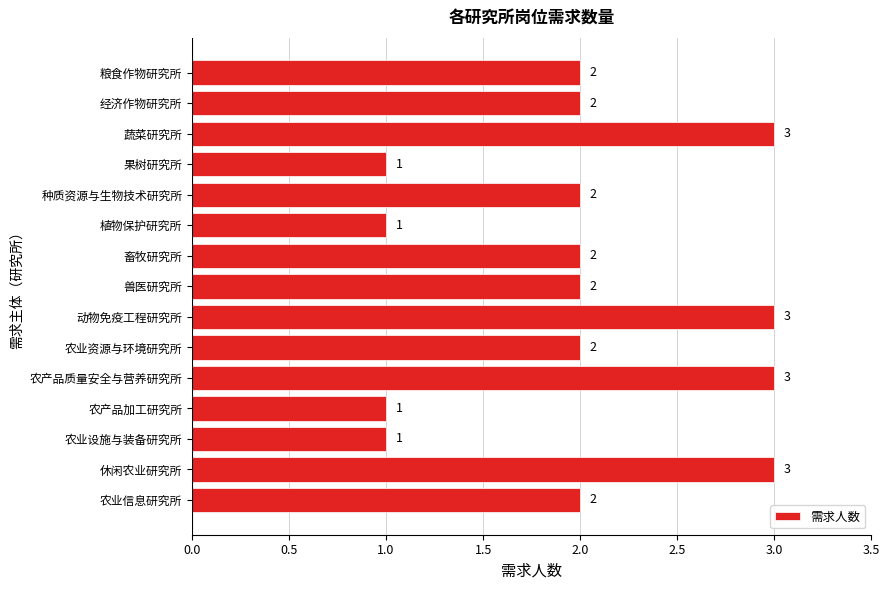

What is the sum of the values at 农产品加工研究所 and 兽医研究所?

3